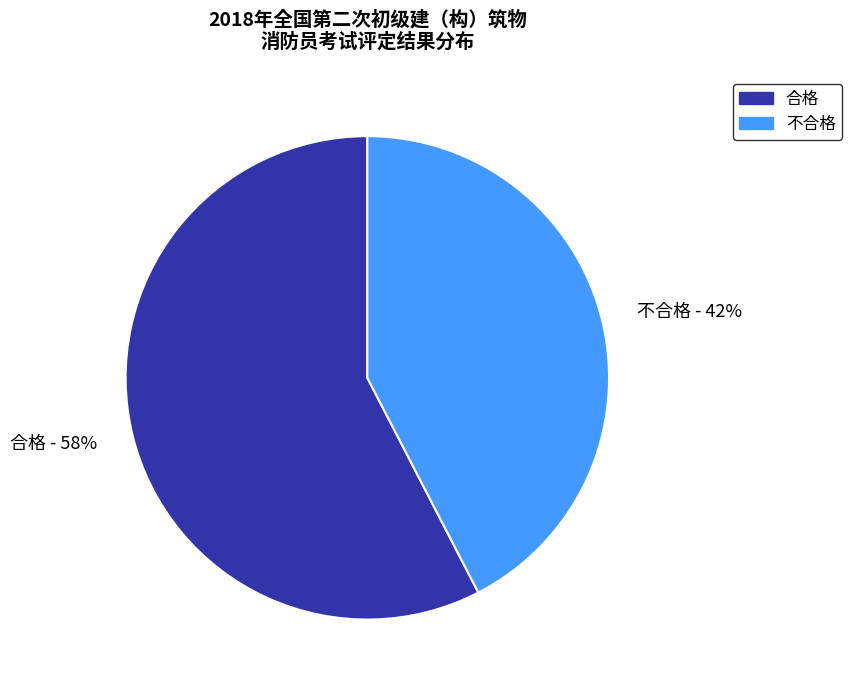

To the nearest percent, what is the average slice percentage?

50%